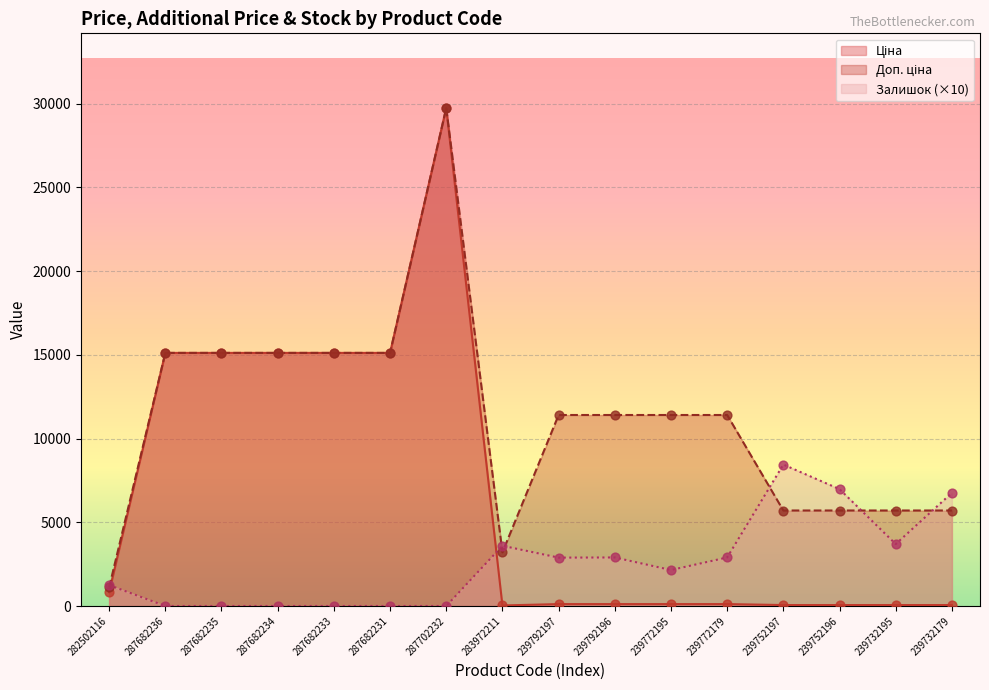

Which series contains the lowest Y value?

Залишок